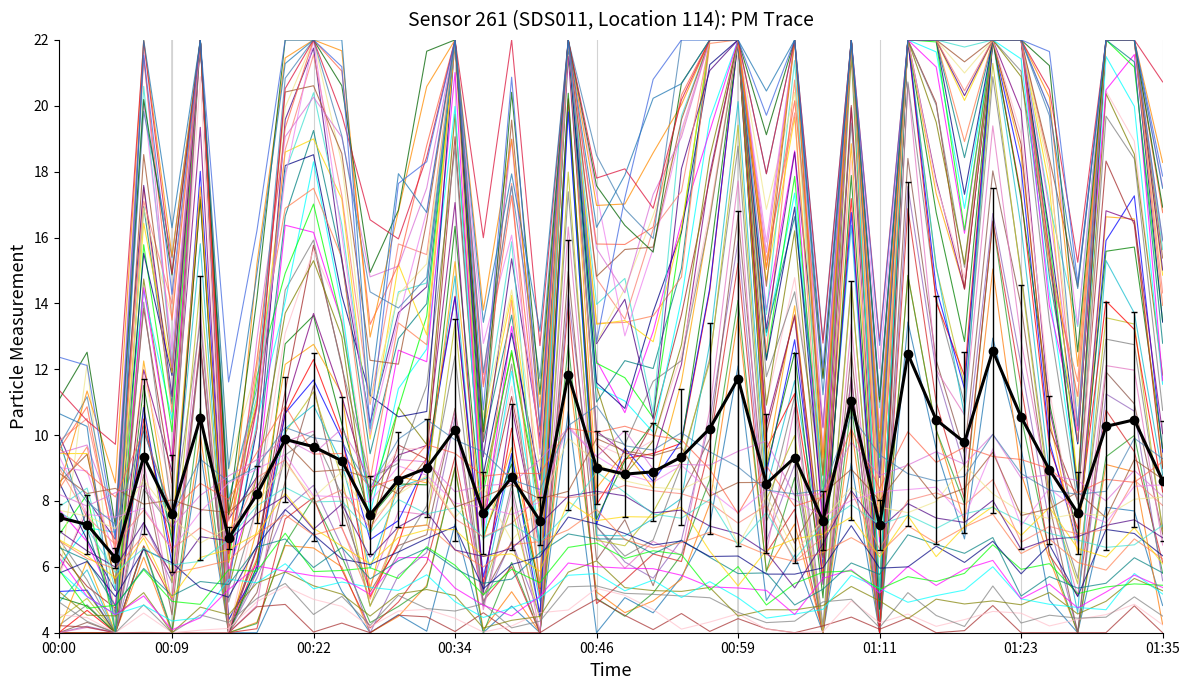

Count the number of data series in this chart.

61